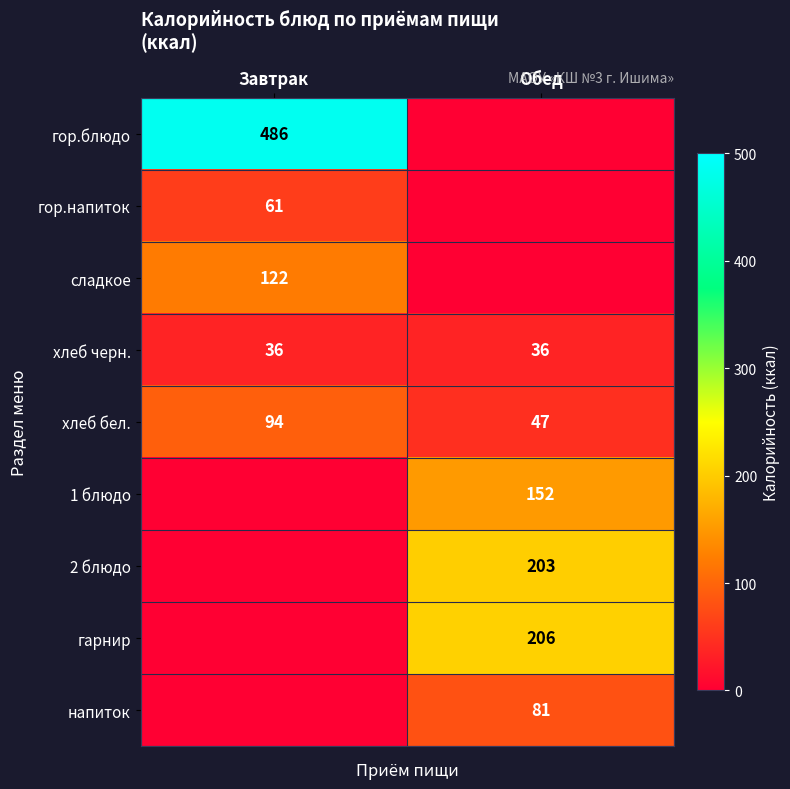

What is the spread (max minus min) of values at Завтрак?

486